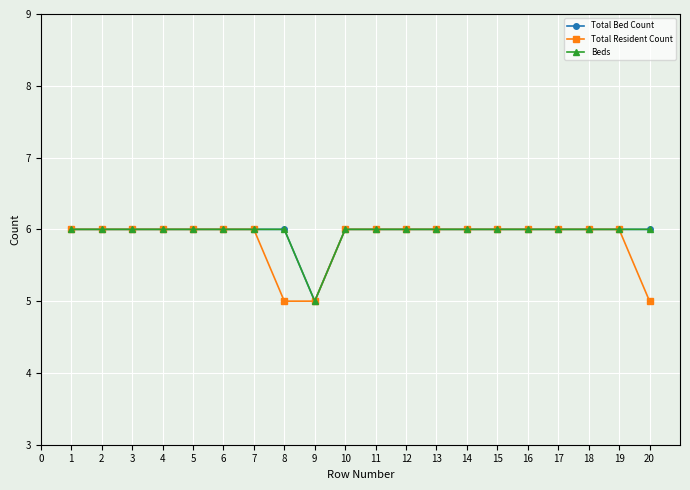

True or false: Beds and Total Bed Count cross at least once.

False